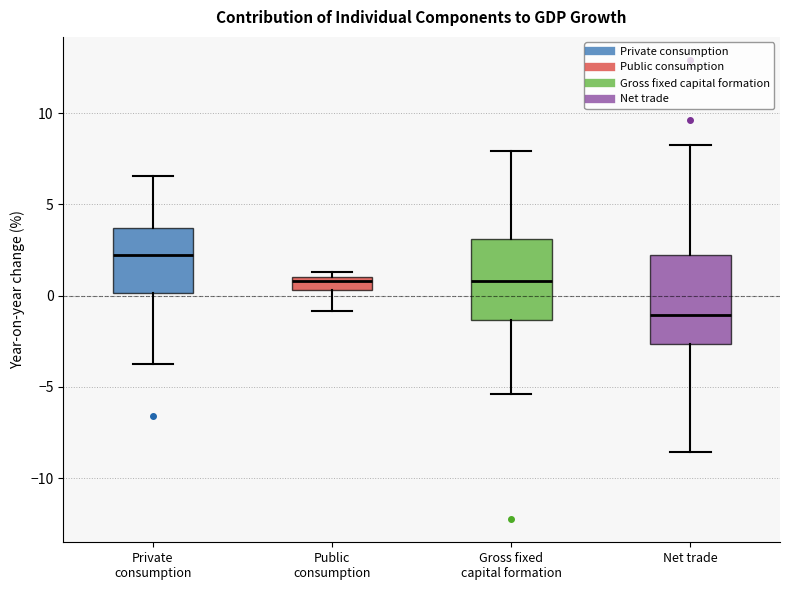

Reading left to right, read every box against the y-axis: the position of its median line, the range the box covers, and the ends of its whiskers. The values are not printed on the chart, so give them approximately, as read against the axis.

Private consumption: median 2.5, box 0.0 to 3.5, whiskers -3.5 to 6.5
Public consumption: median 1.0 (just below the box's upper edge), box 0.5 to 1.0, whiskers -1.0 to 1.5
Gross fixed capital formation: median 1.0, box -1.5 to 3.0, whiskers -5.5 to 8.0
Net trade: median -1.0, box -2.5 to 2.0, whiskers -8.5 to 8.5